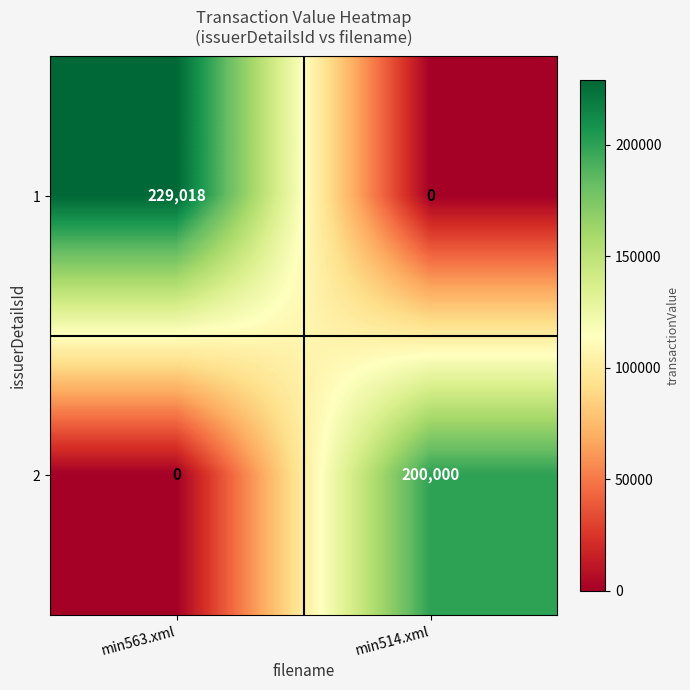

The value of 2 at min514.xml is 200000. True or false?

True